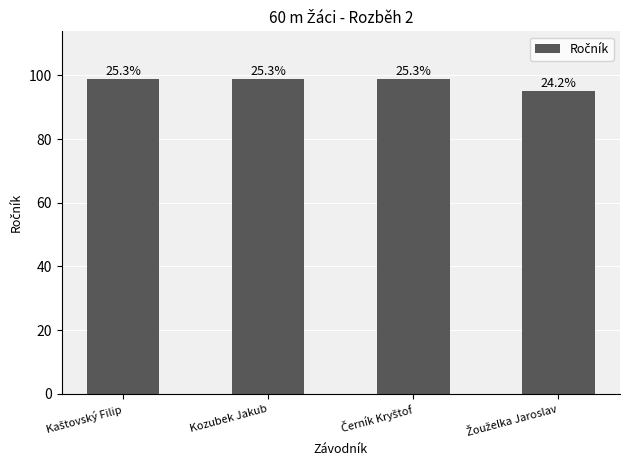

What is the sum of the values at Černík Kryštof and Kozubek Jakub?

198